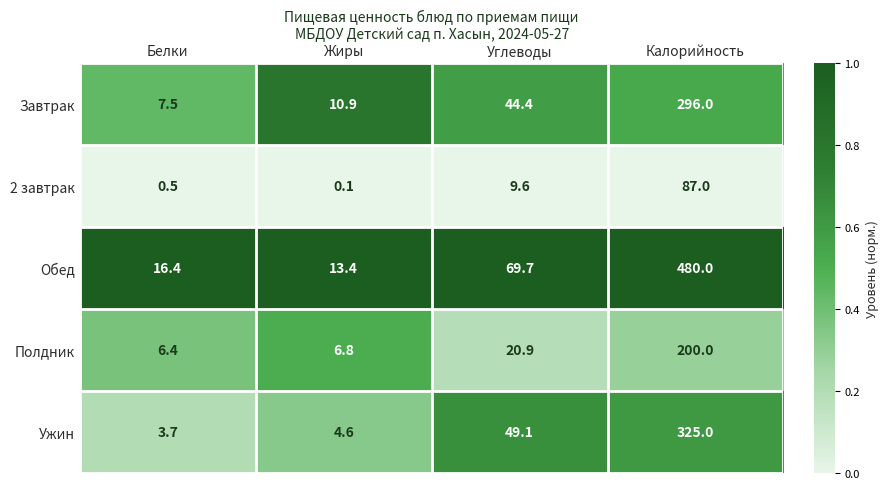

Is it true that Полдник equals 330.9 at Калорийность?

False